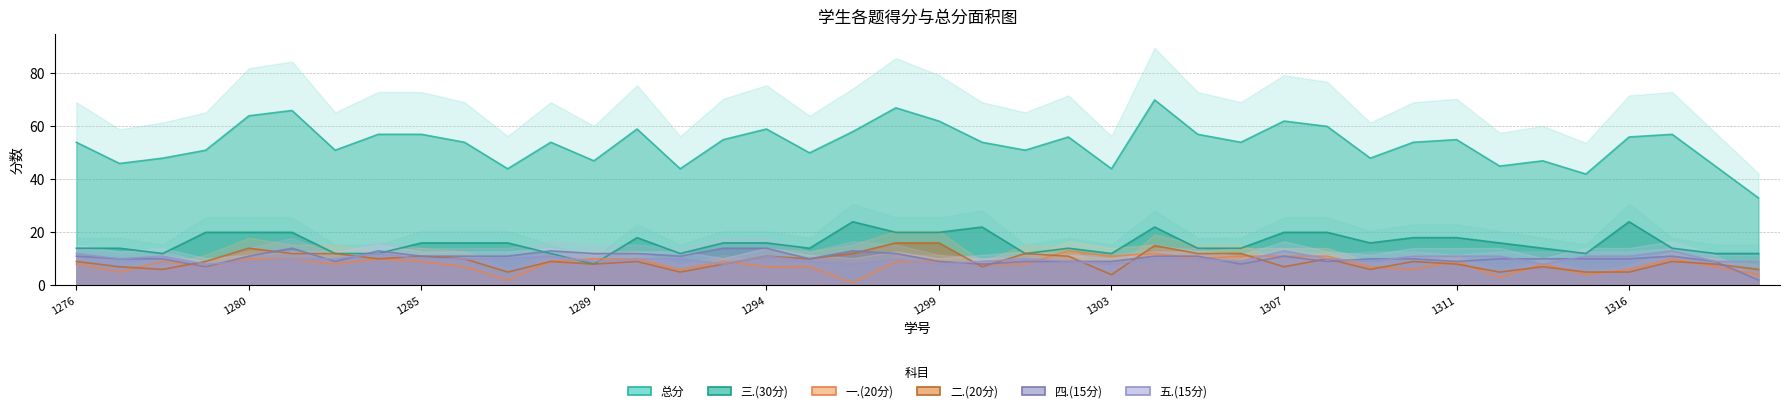

What is the difference between the second highest and second lowest values in the 四.(15分) series?

7